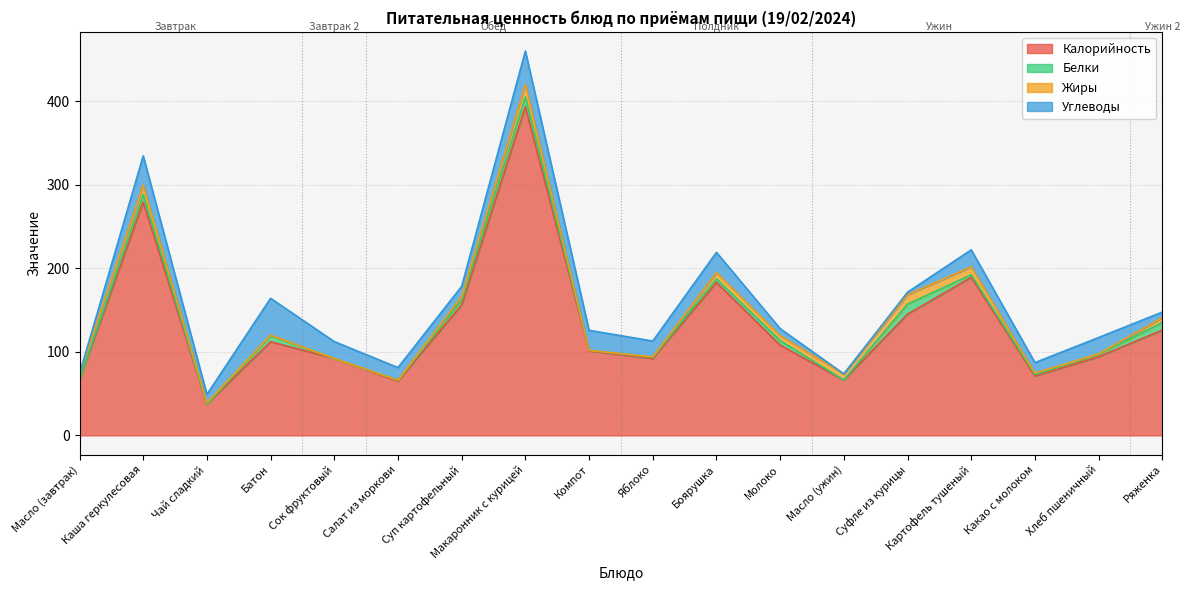

Reading right to left, extract all data points from this chart.

Калорийность: 126.0	94.0	71.0	189.0	145.0	66.1	108.0	183.0	92.0	101.0	393.0	156.0	65.0	92.0	112.0	37.4	279.0	66.1
Белки: 9.0	3.1	1.7	3.1	12.0	0.1	5.4	4.2	1.4	0.7	11.8	5.7	1.0	0.0	7.1	0.0	9.0	0.1
Жиры: 6.0	0.4	1.8	9.5	11.2	7.2	5.8	7.6	0.4	0.0	15.0	4.5	0.1	0.0	0.9	1.6	11.4	7.2
Углеводы: 6.5	19.5	12.5	20.4	3.0	0.1	8.5	24.2	19.0	24.0	40.0	12.1	15.0	20.2	44.0	10.0	35.0	0.1